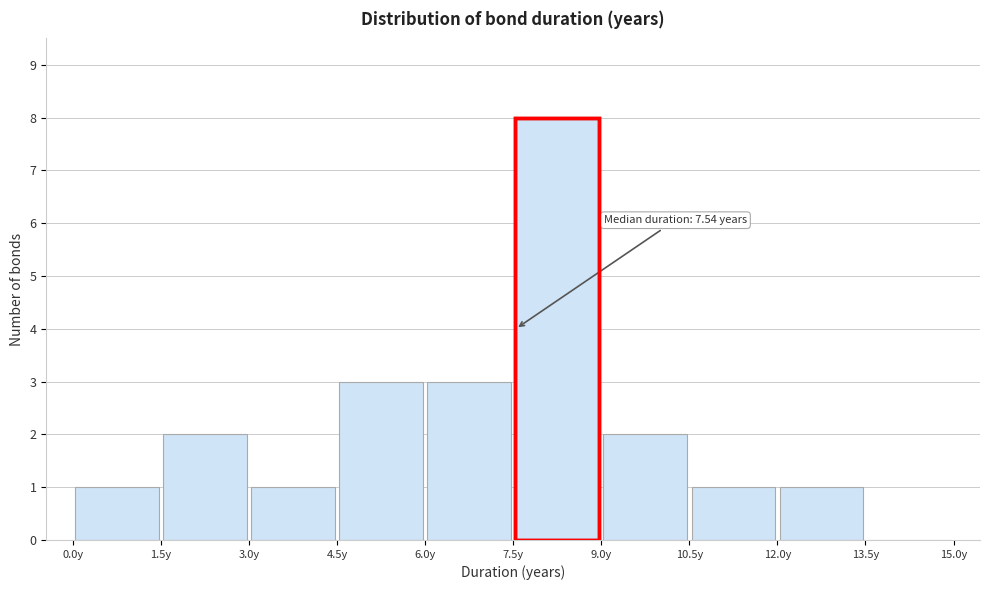

Over which range of the x-axis is the bar tallest?

7.5 to 9.0